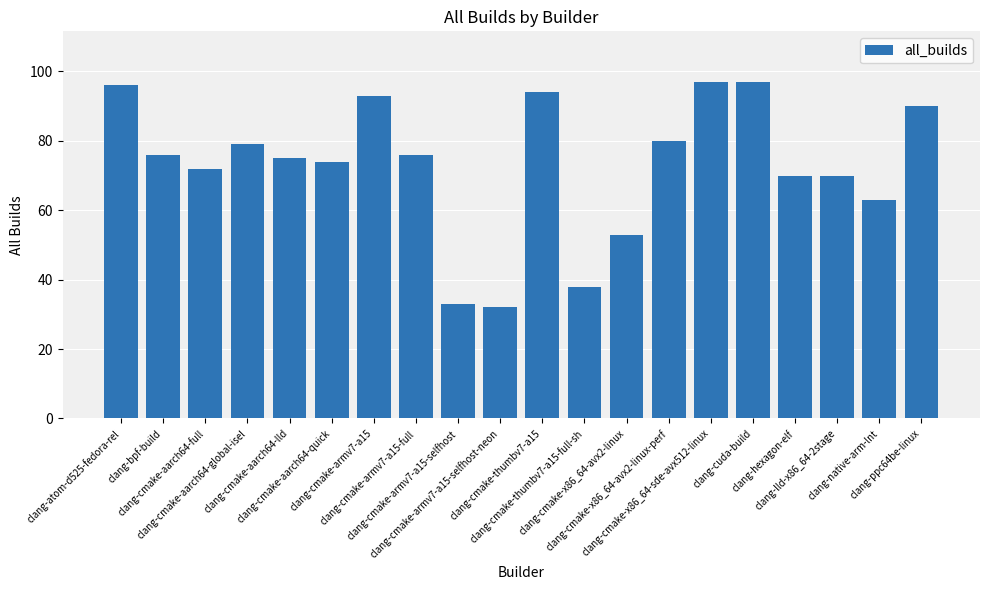

What is the change in value from clang-cmake-aarch64-quick to clang-cmake-armv7-a15-selfhost-neon?

-42